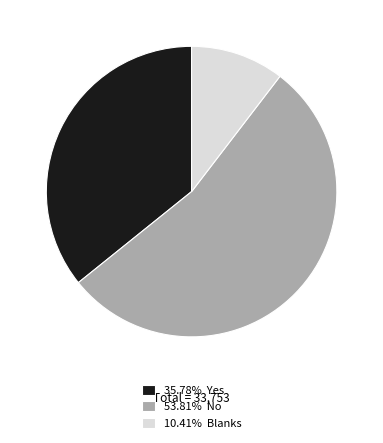

Count the number of slices in the pie.

3